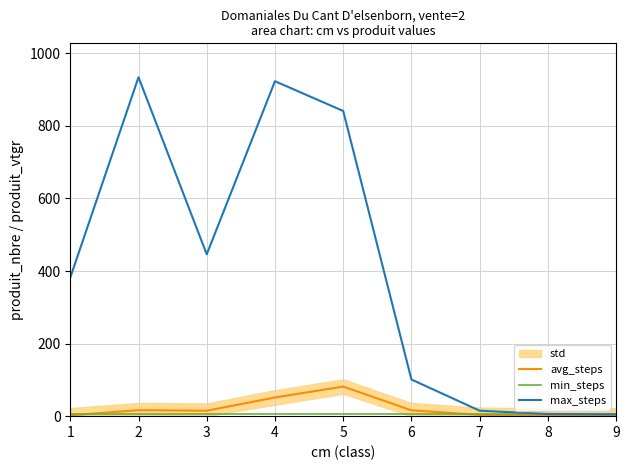

What is the sum of all max_steps values?

3653.0